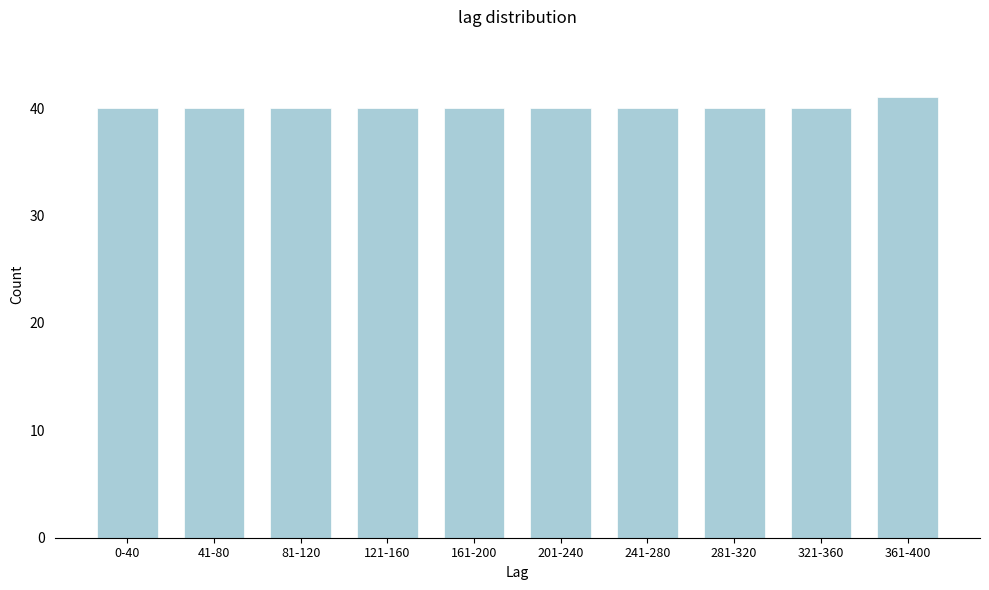

Reading right to left, transcribe all the data shown in this chart.

41	40	40	40	40	40	40	40	40	40